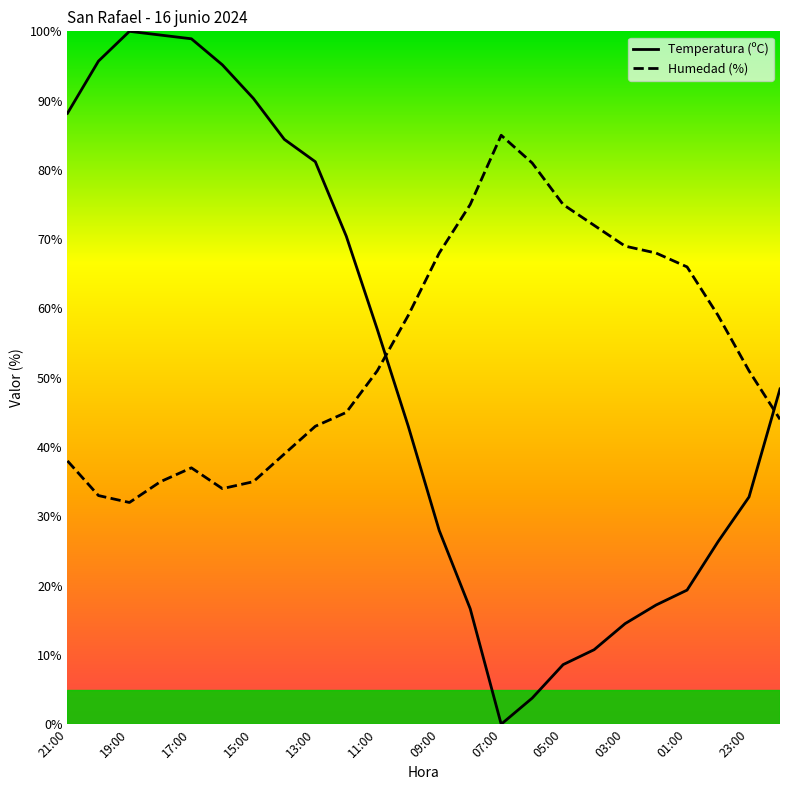

Reading right to left, extract all data points from this chart.

Temperatura (ºC): 48.4	32.8	26.3	19.4	17.2	14.5	10.8	8.6	3.8	0.0	16.7	28.0	43.0	57.0	70.4	81.2	84.4	90.3	95.2	98.9	99.5	100.0	95.7	88.2
Humedad (%): 44.0	51.0	59.0	66.0	68.0	69.0	72.0	75.0	81.0	85.0	75.0	68.0	59.0	51.0	45.0	43.0	39.0	35.0	34.0	37.0	35.0	32.0	33.0	38.0